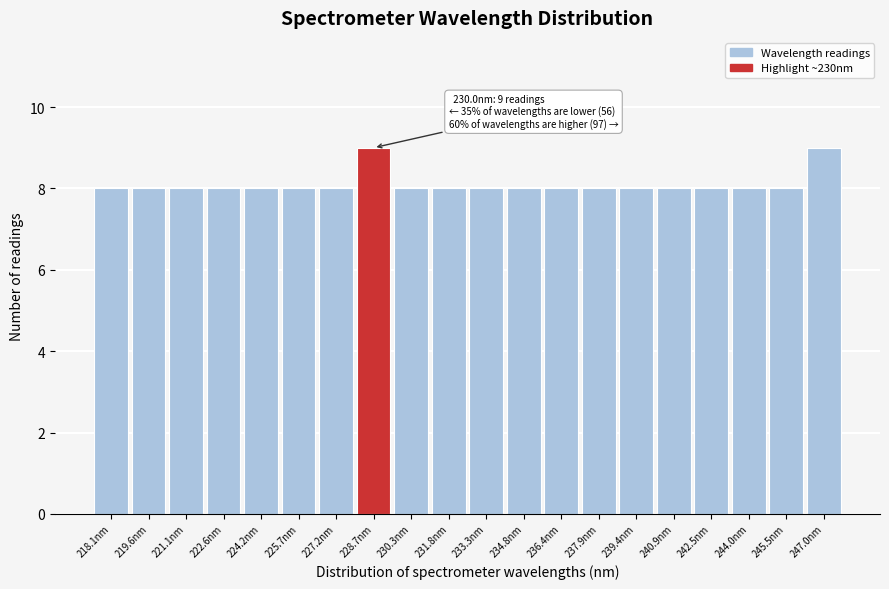

Reading left to right, what are all the values shown in this chart?

218.1nm=8	219.6nm=8	221.1nm=8	222.6nm=8	224.2nm=8	225.7nm=8	227.2nm=8	228.7nm=9	230.3nm=8	231.8nm=8	233.3nm=8	234.8nm=8	236.4nm=8	237.9nm=8	239.4nm=8	240.9nm=8	242.5nm=8	244.0nm=8	245.5nm=8	247.0nm=9